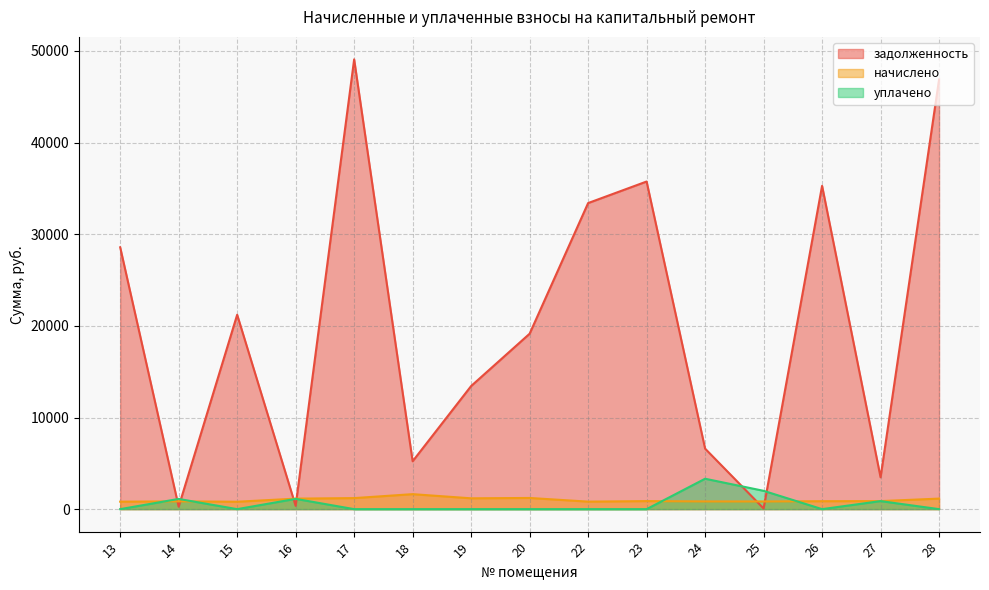

What is the spread (max minus min) of values at 20?

19142.5